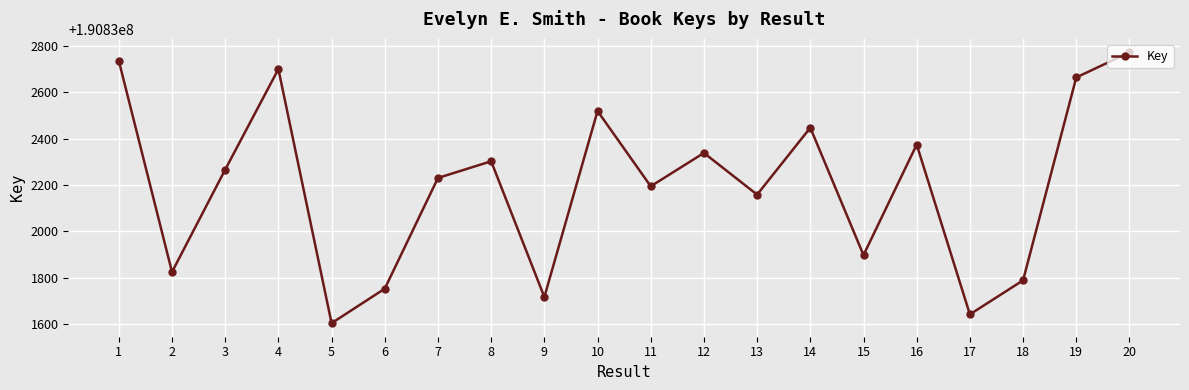

Reading left to right, list all the values displayed in this chart.

190832737	190831825	190832267	190832701	190831604	190831753	190832231	190832303	190831717	190832520	190832195	190832339	190832159	190832448	190831898	190832375	190831642	190831789	190832665	190832773